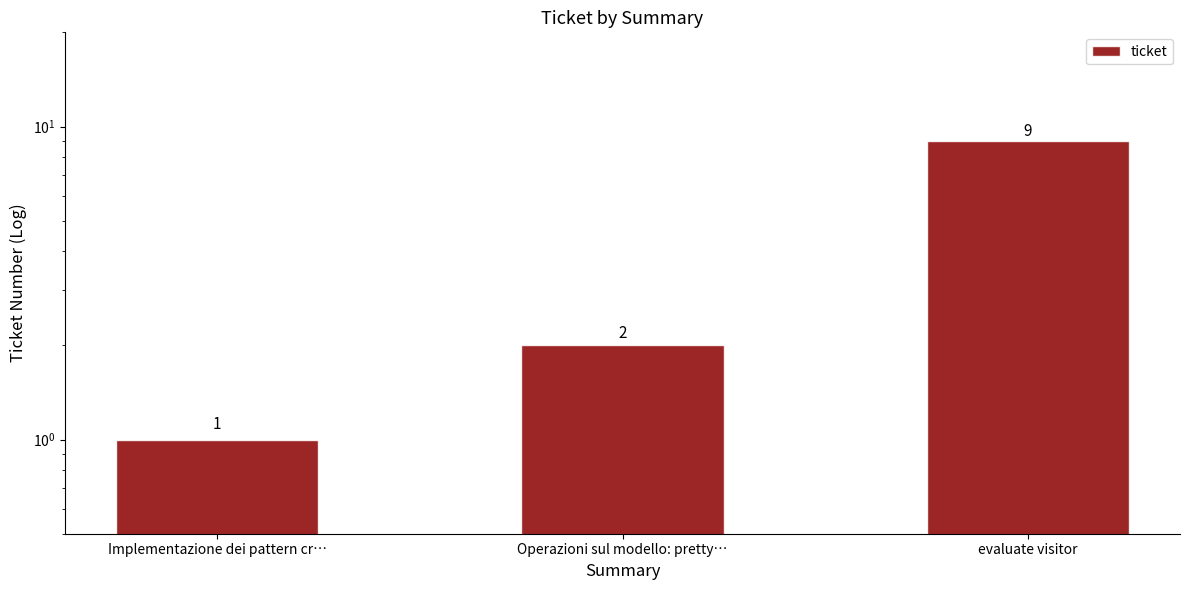

What is the average value?

4